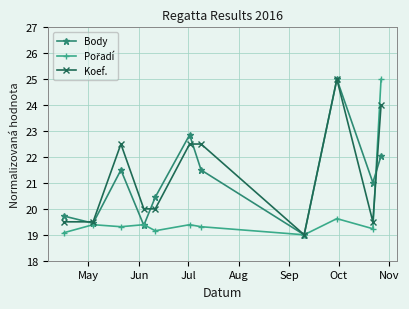

What is the greatest value displayed?

25.0